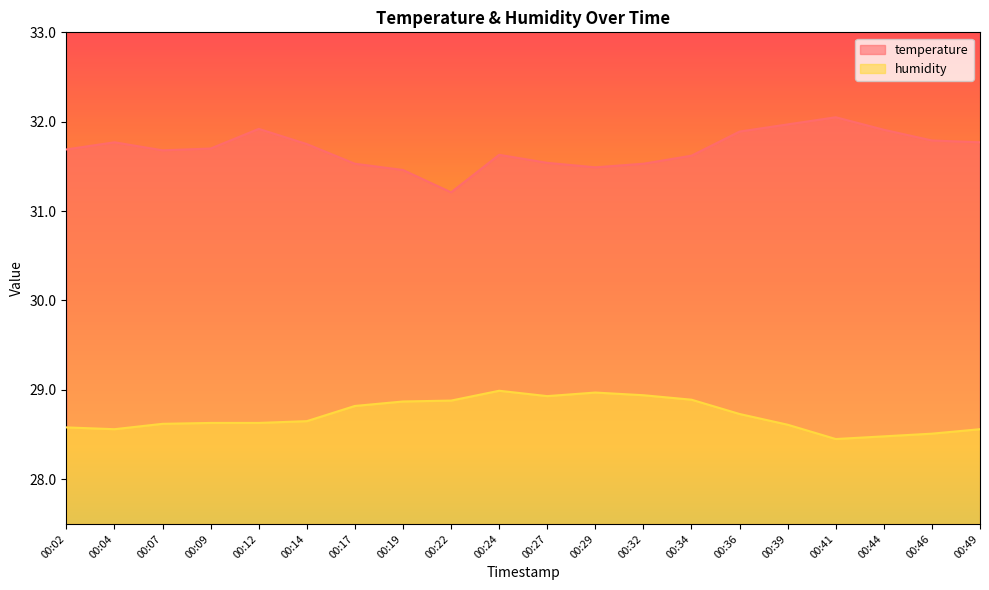

At which category does humidity reach its first local peak?

00:24